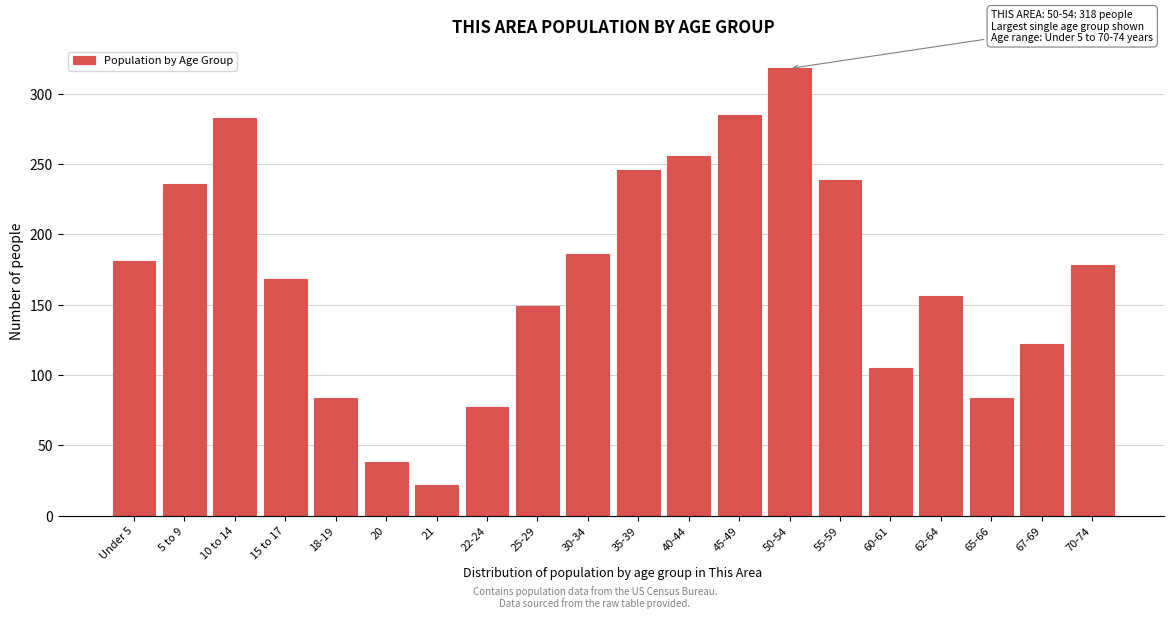

Reading left to right, what are all the values shown in this chart?

Under 5=181	5 to 9=236	10 to 14=283	15 to 17=168	18-19=84	20=38	21=22	22-24=77	25-29=149	30-34=186	35-39=246	40-44=256	45-49=285	50-54=318	55-59=239	60-61=105	62-64=156	65-66=84	67-69=122	70-74=178